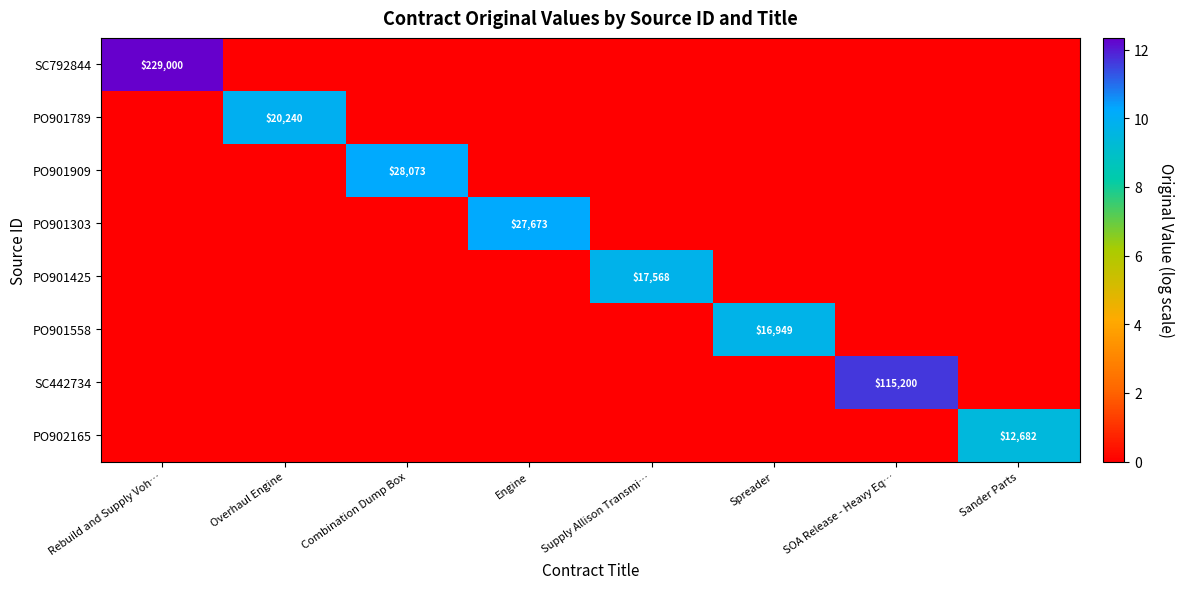

True or false: SC792844 has a value of 76302 at Rebuild and Supply Voh….

False